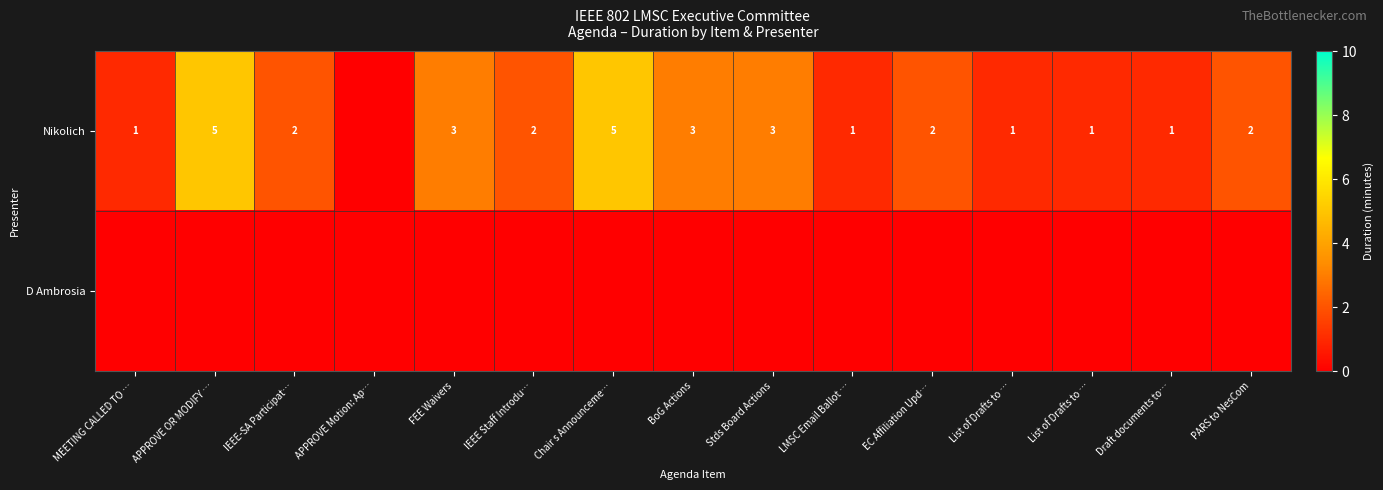

What is the difference between the highest and lowest values at FEE Waivers?

3